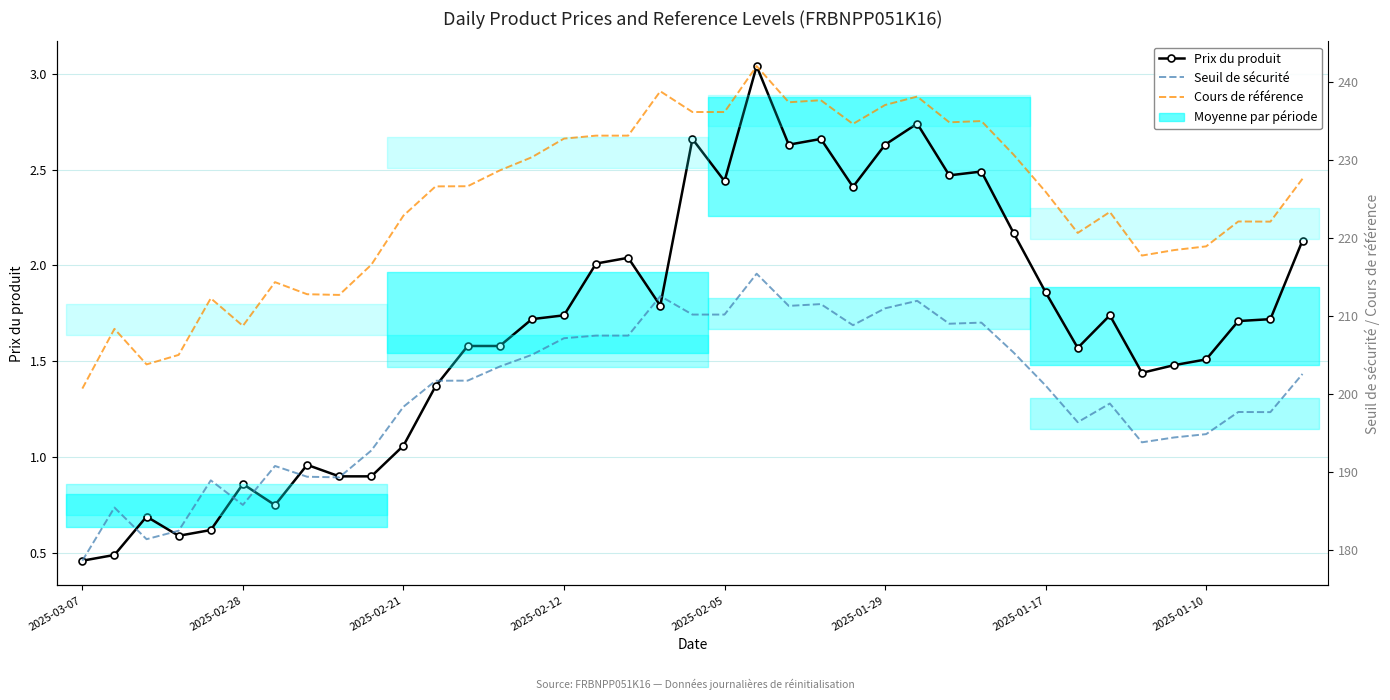

At how many categories does at least one series exceed 68?

39